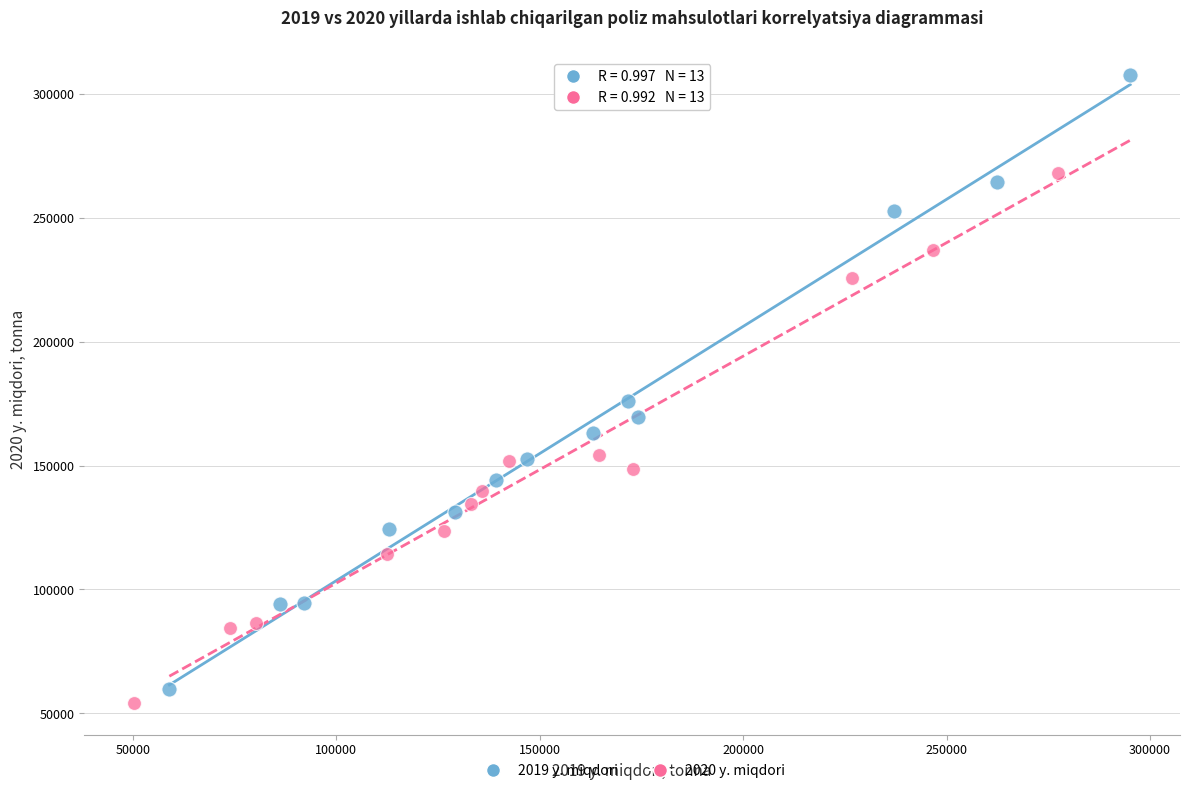

Which series contains the highest Y value?

2019 y. miqdori